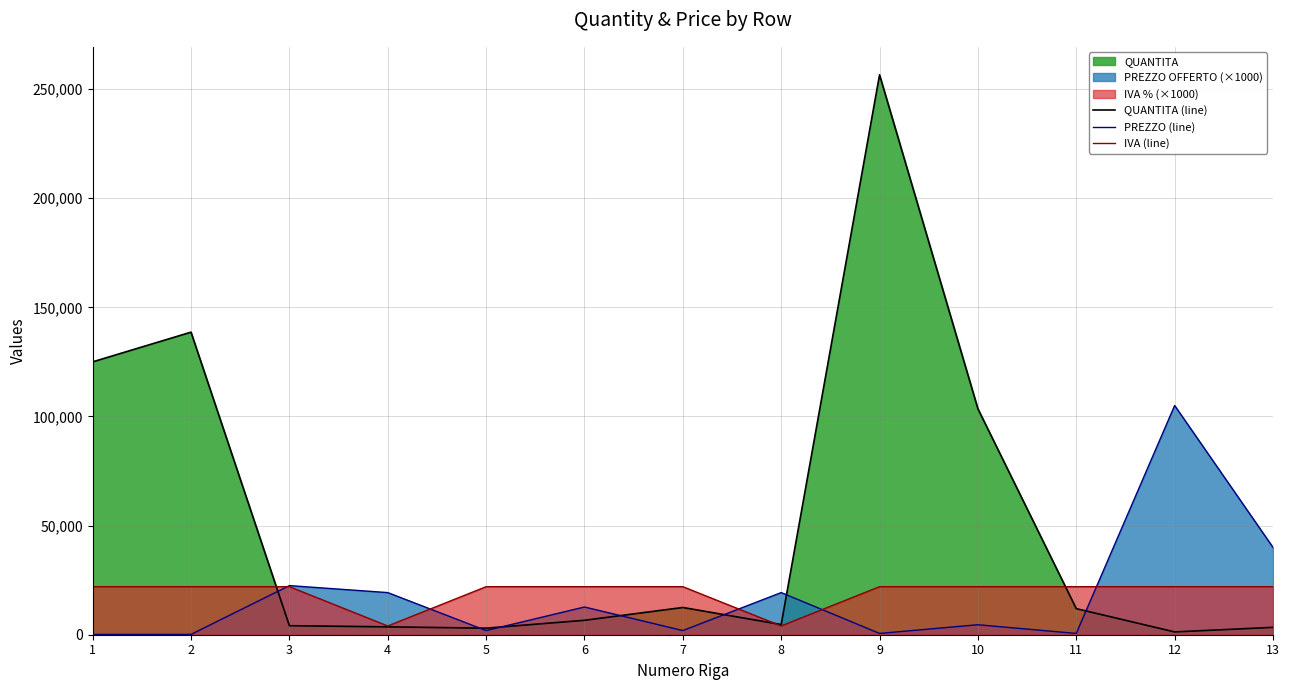

Read the QUANTITA (line) value at 10, to the nearest 10.

103500